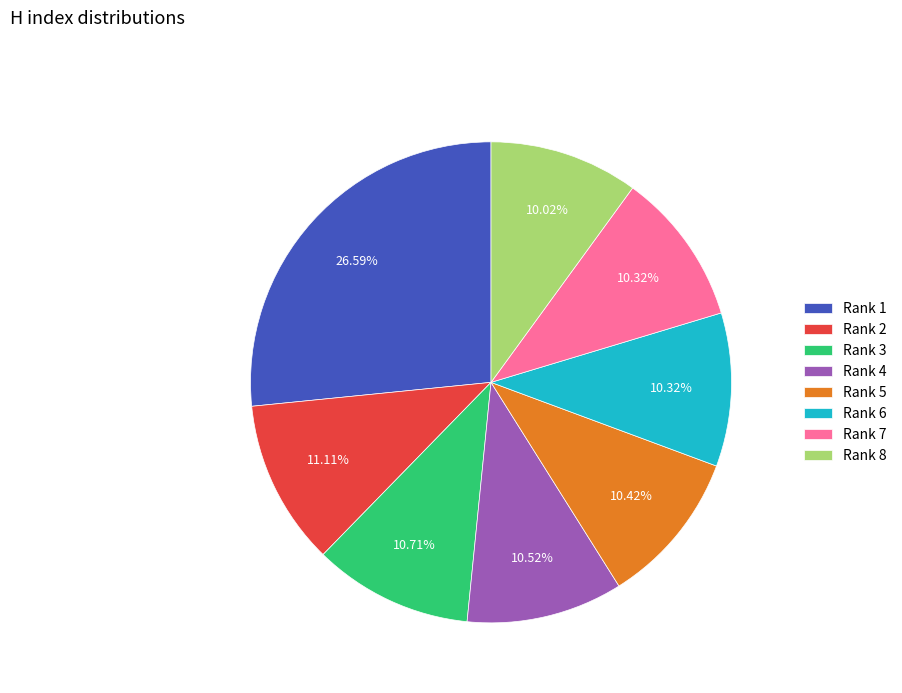

To the nearest percent, what is the difference between the largest and smallest slice percentages?

17%